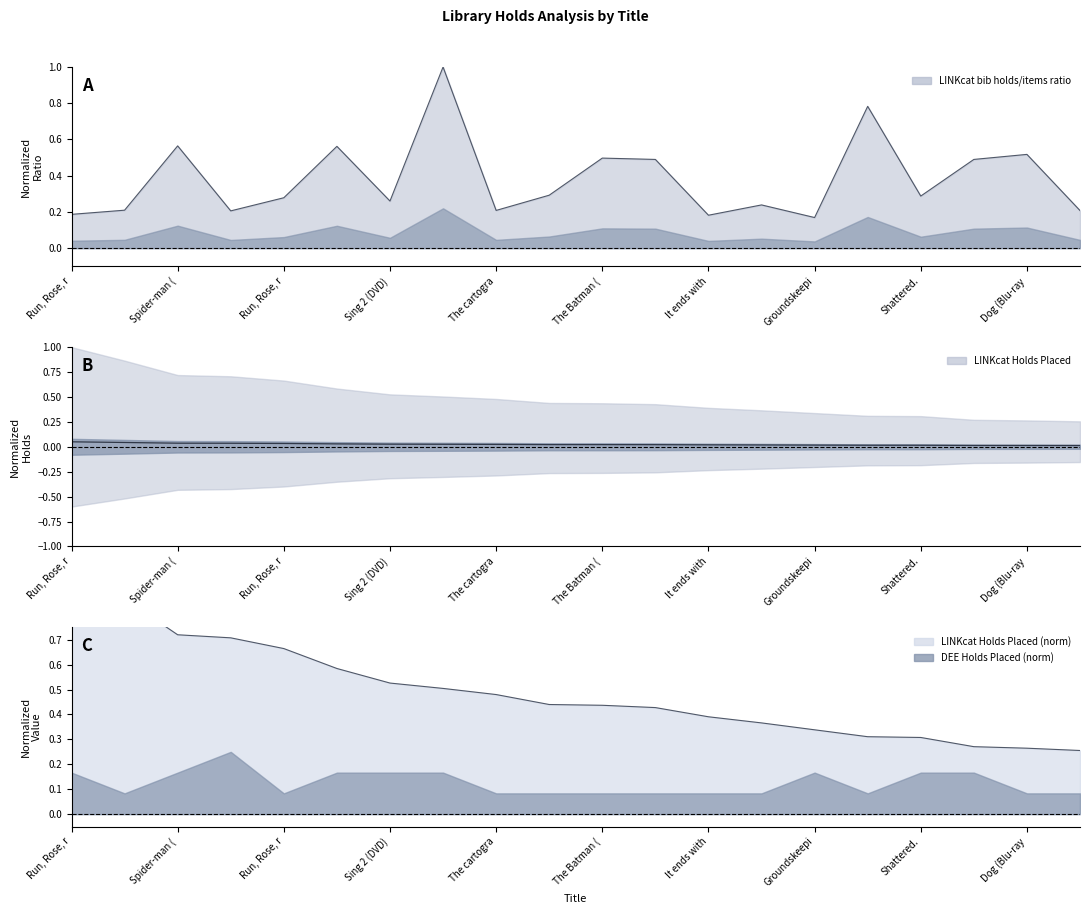

True or false: LINKcat Holds Placed has more than 0 points higher than both neighbors.

False